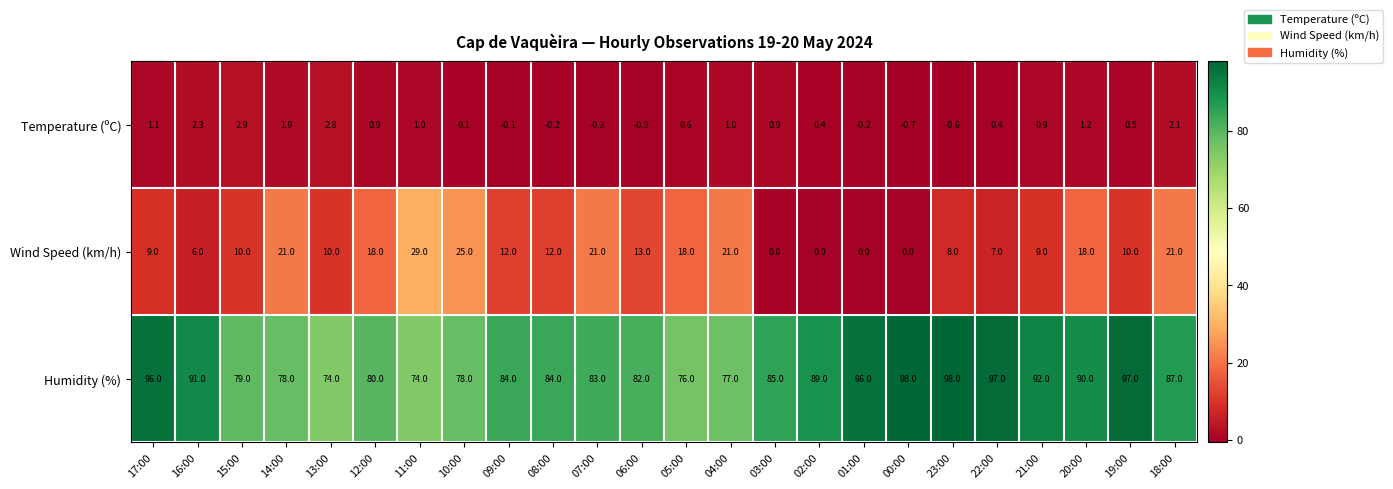

At how many categories does at least one series exceed 3?

24